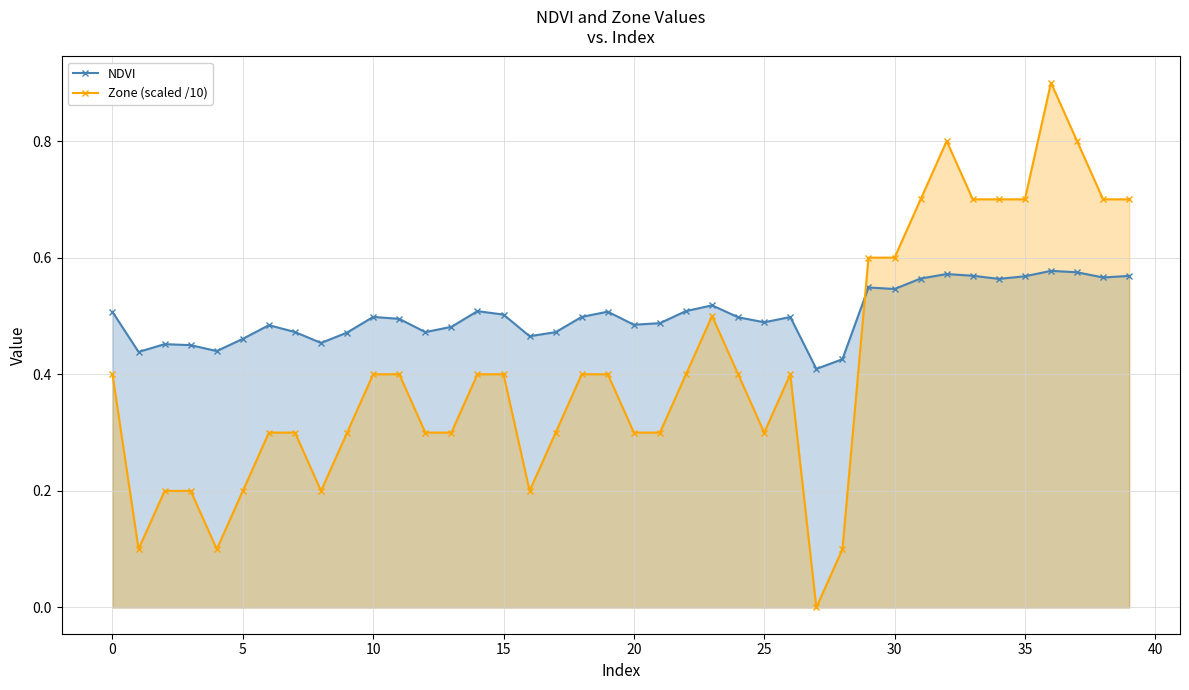

Is it true that Zone (scaled /10) equals 0.2 at 30?

False